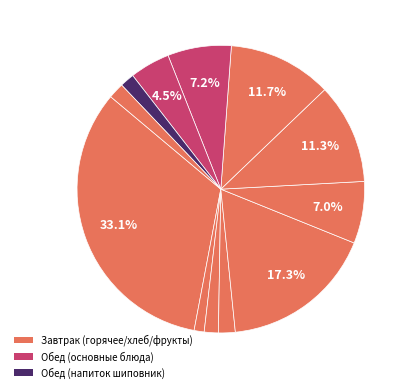

How many slices are in this pie chart?

12